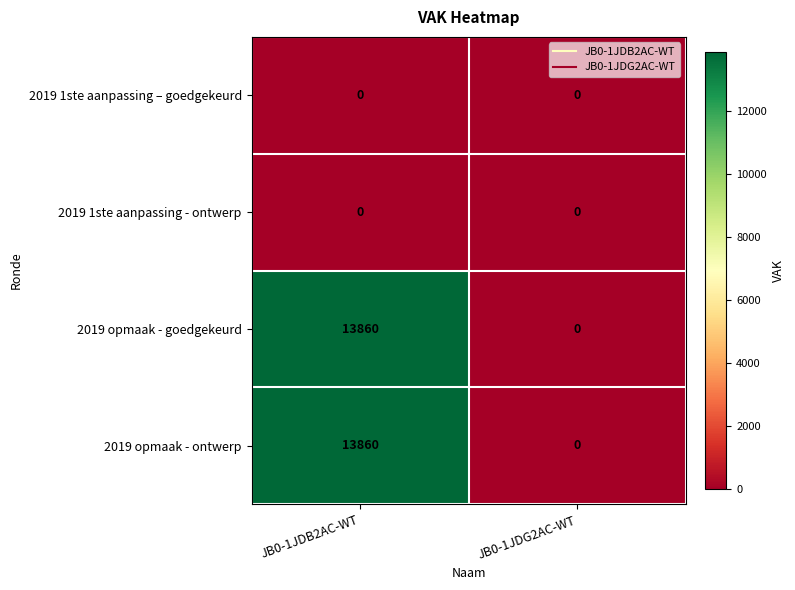

What is the average value of the 2019 opmaak - ontwerp series?

6930